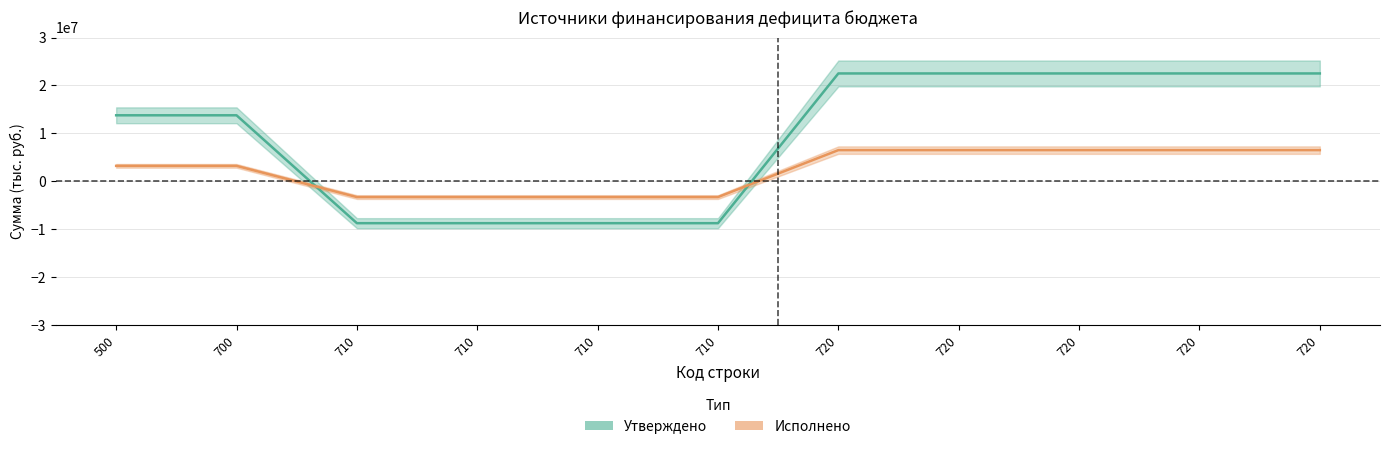

At which label does Исполнено reach its peak?

720